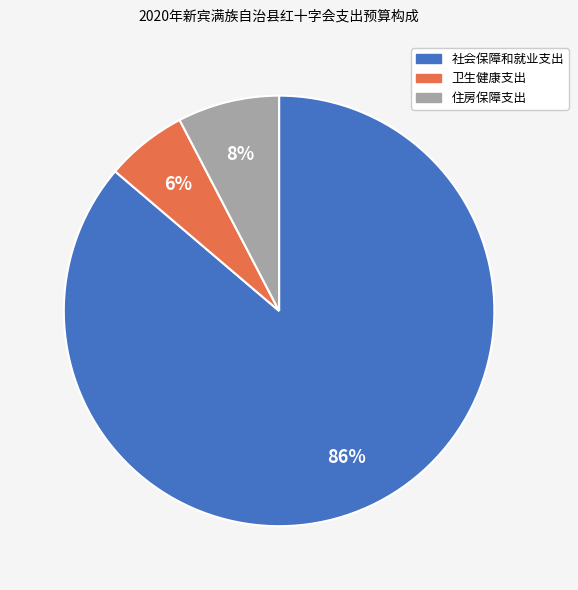

Do 社会保障和就业支出 and 卫生健康支出 together represent more than half of the pie?

Yes